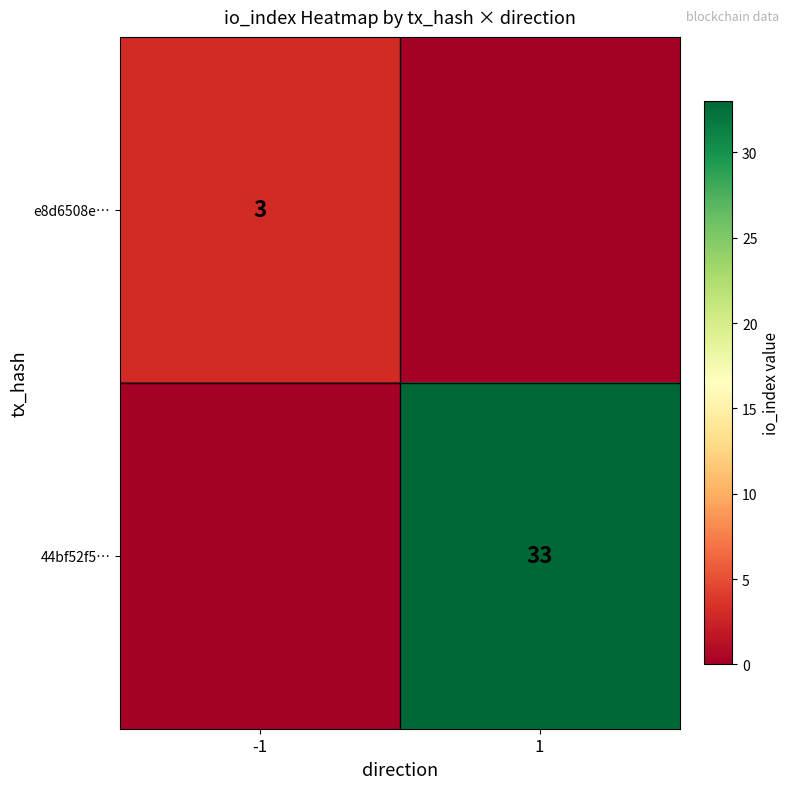

True or false: 44bf52f5… has a value of 33 at 1.

True